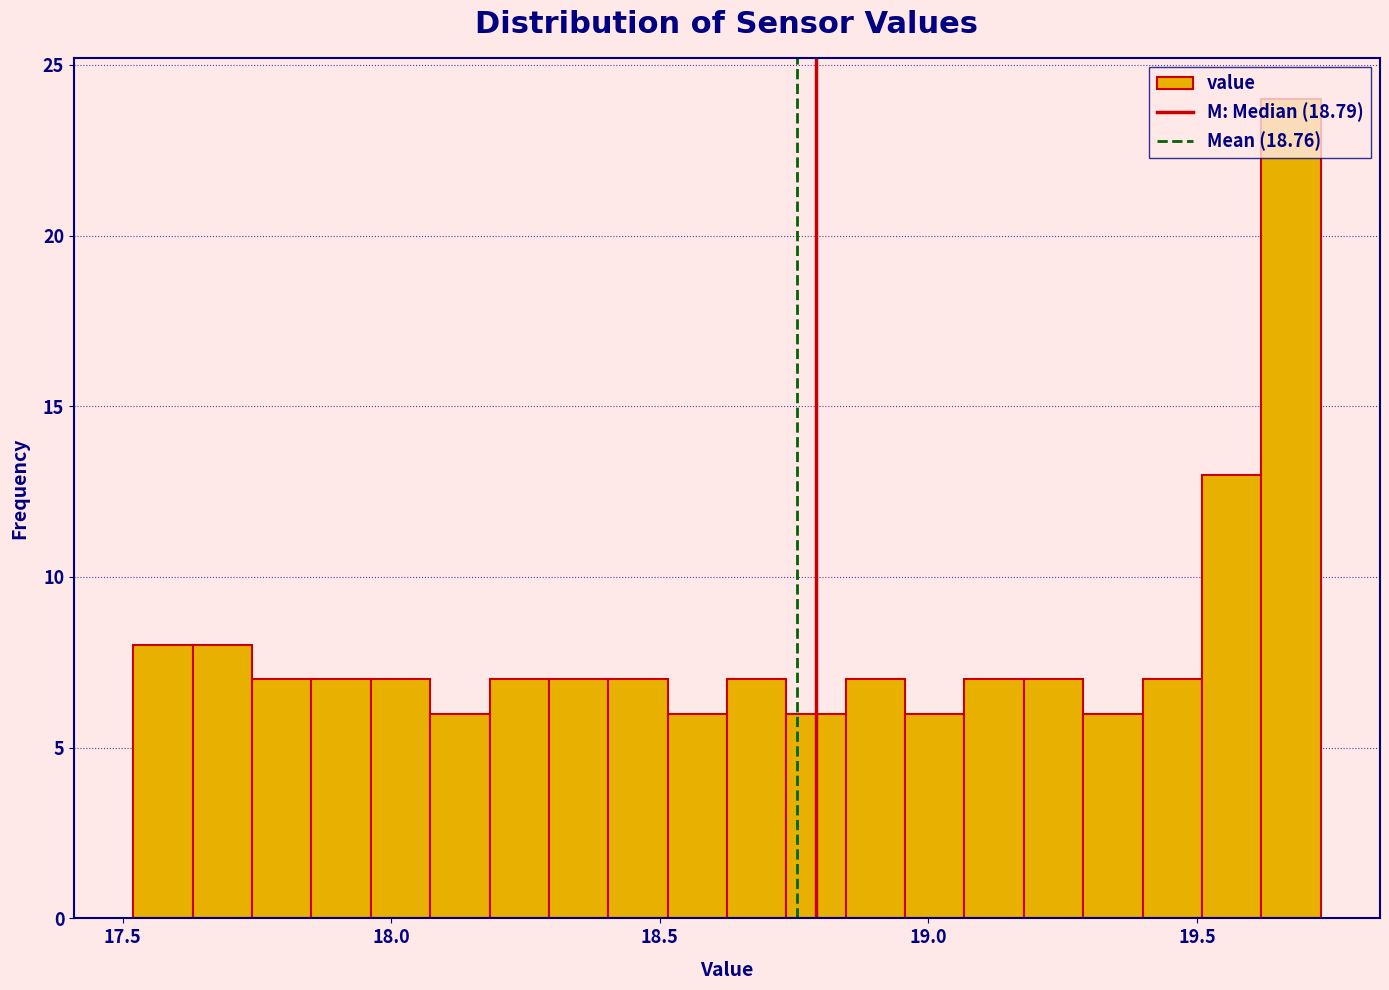

Read against the x-axis, roughly where is the centre of the tallest bar?

19.65